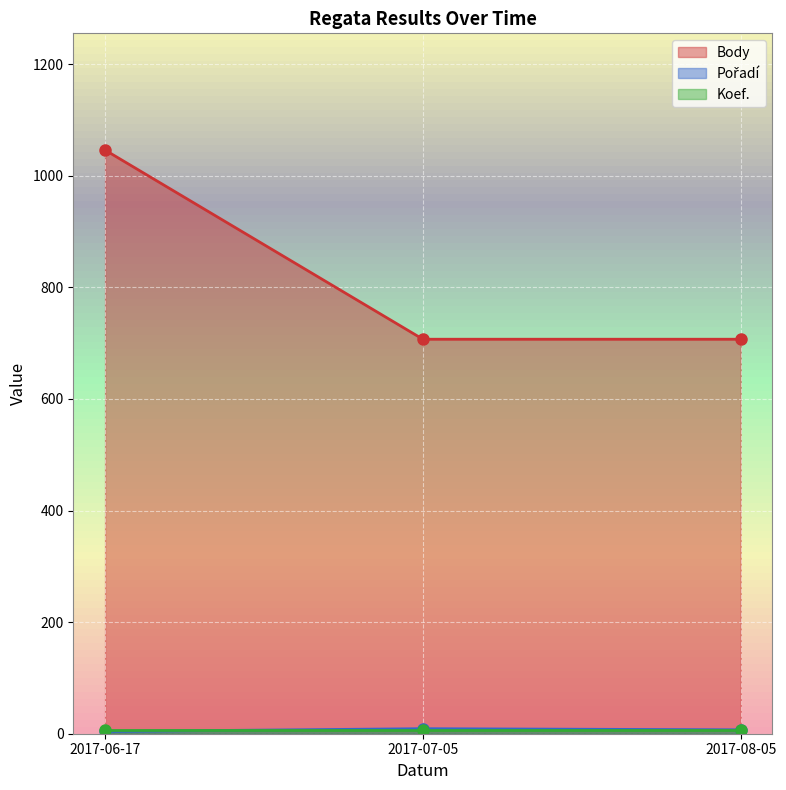

What is the value of the Body point at the 3rd from the left?

707